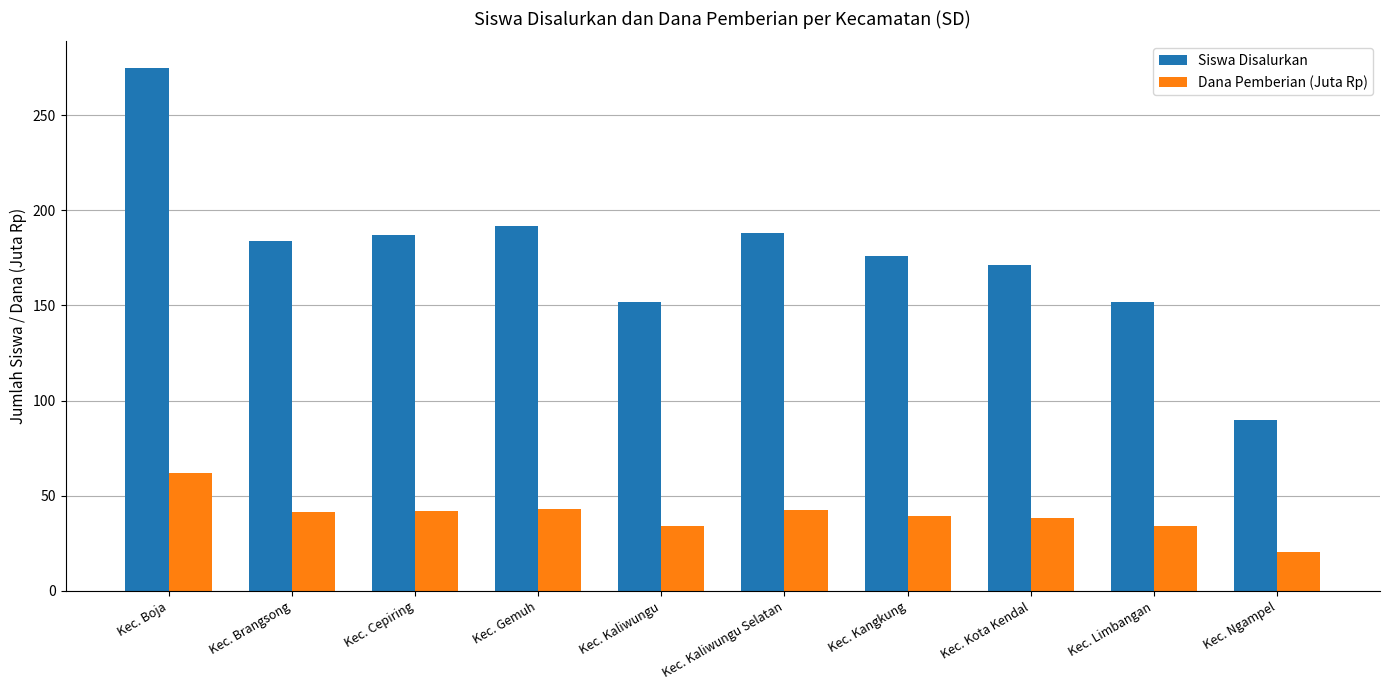

What is the highest value of the Siswa Disalurkan series?

275.0